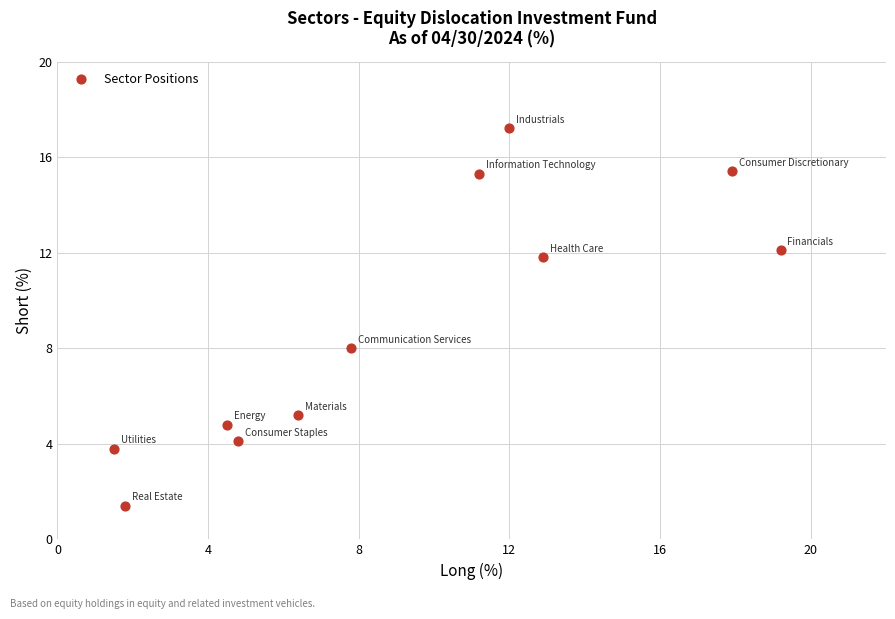

What Y value in the scatter plot is closest to 9?

8.0